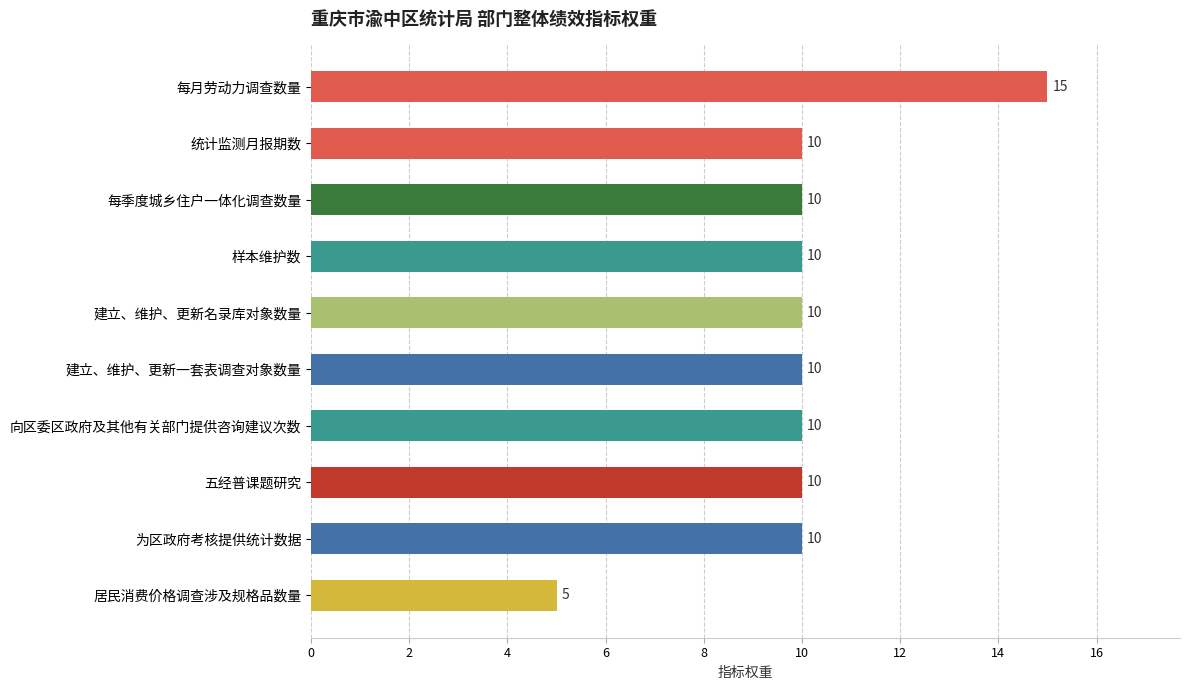

Which label corresponds to the smallest value in the chart?

居民消费价格调查涉及规格品数量